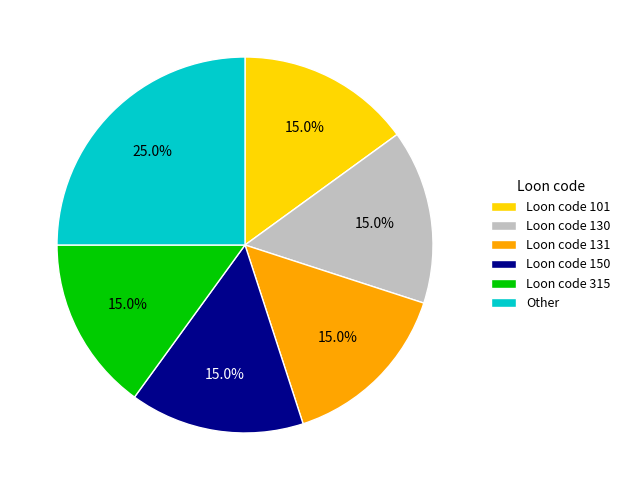

What percentage do Loon code 101 and Loon code 131 together represent?

30.0%